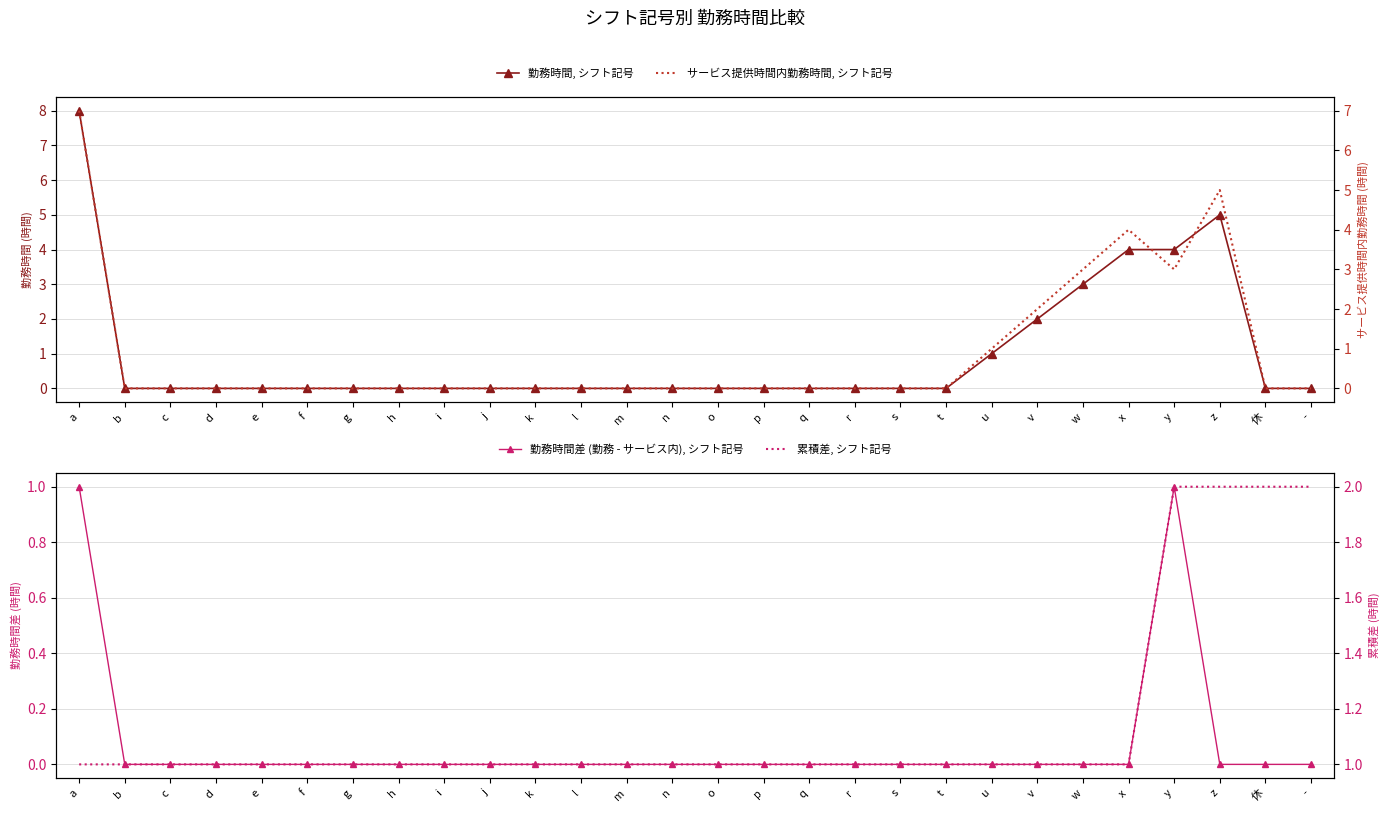

Reading left to right, transcribe all the data shown in this chart.

勤務時間, シフト記号: 8	0	0	0	0	0	0	0	0	0	0	0	0	0	0	0	0	0	0	0	1	2	3	4	4	5	0	0
勤務時間差 (勤務 - サービス内), シフト記号: 1	0	0	0	0	0	0	0	0	0	0	0	0	0	0	0	0	0	0	0	0	0	0	0	1	0	0	0
サービス提供時間内勤務時間, シフト記号: 7	0	0	0	0	0	0	0	0	0	0	0	0	0	0	0	0	0	0	0	1	2	3	4	3	5	0	0
累積差, シフト記号: 1	1	1	1	1	1	1	1	1	1	1	1	1	1	1	1	1	1	1	1	1	1	1	1	2	2	2	2